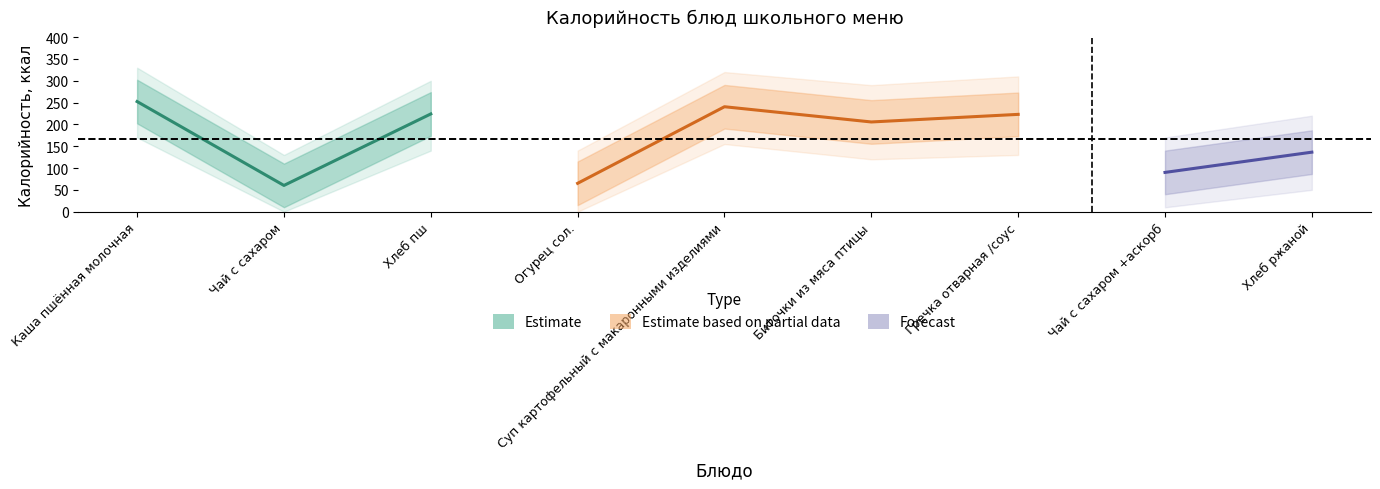

At which category is the sum across all series the highest?

Каша пшённая молочная